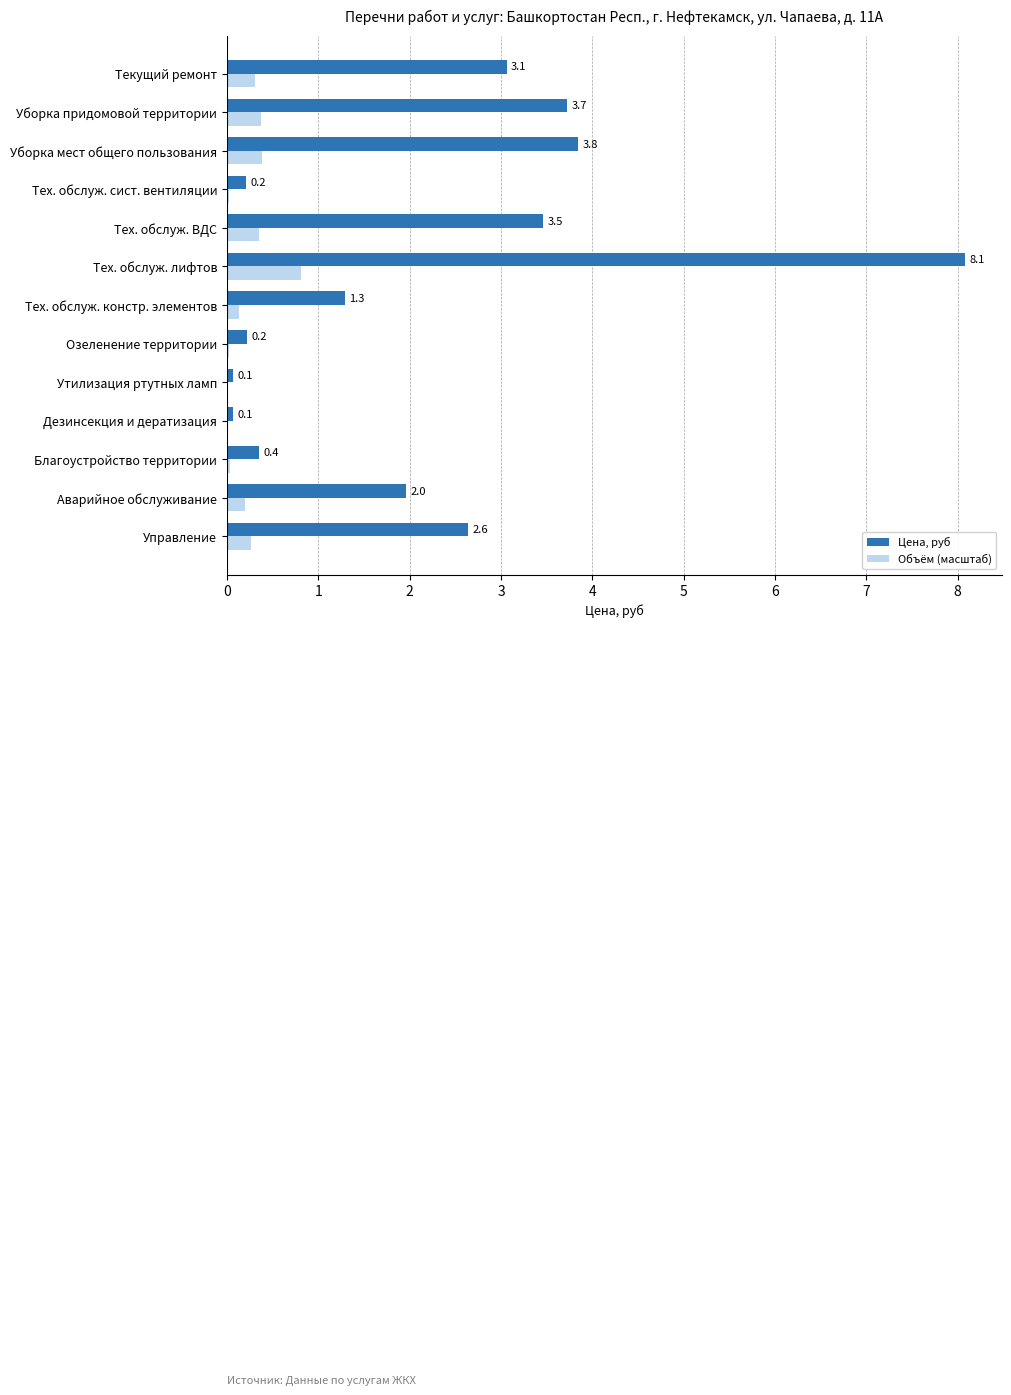

What is the approximate value of Цена, руб at Аварийное обслуживание?

2.0